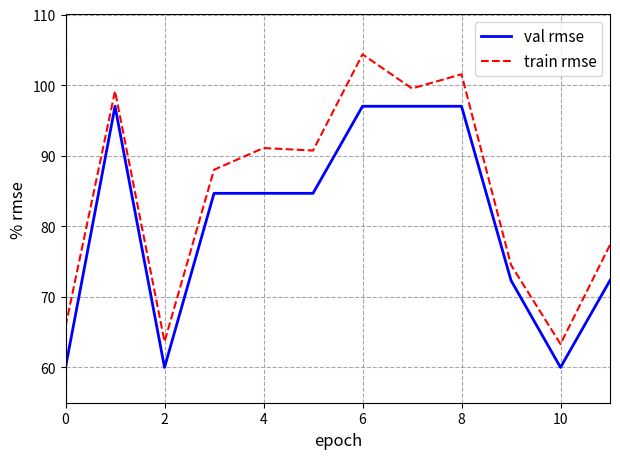

List the series in order of their peak value, highest first.

train rmse, val rmse